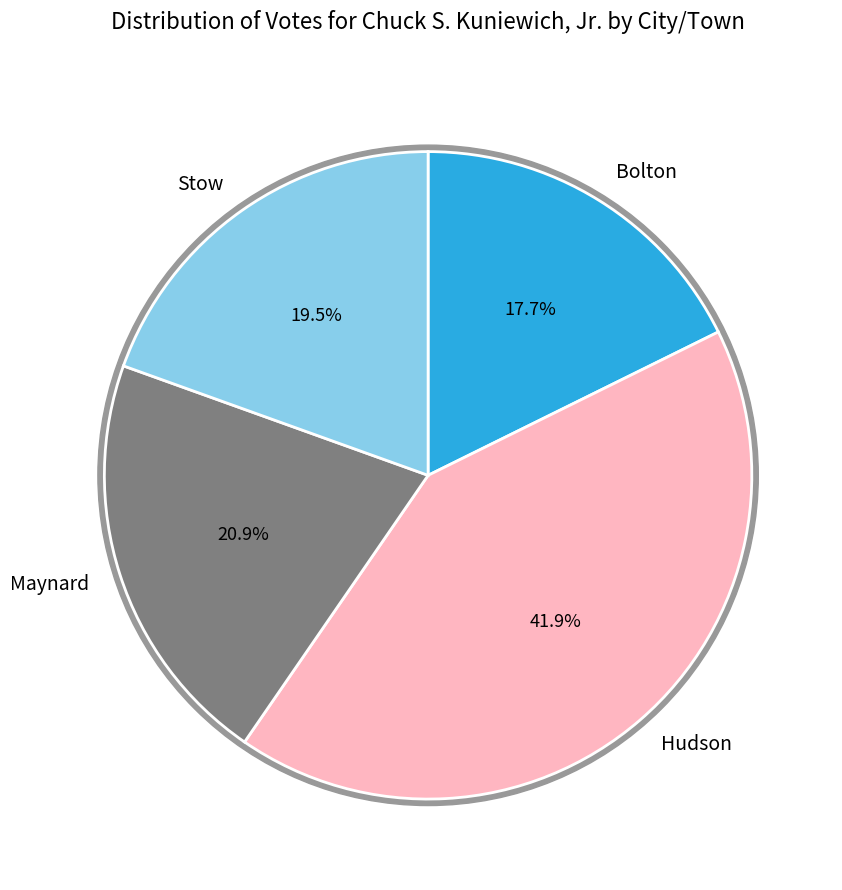

To the nearest percent, what is the average slice percentage?

25%